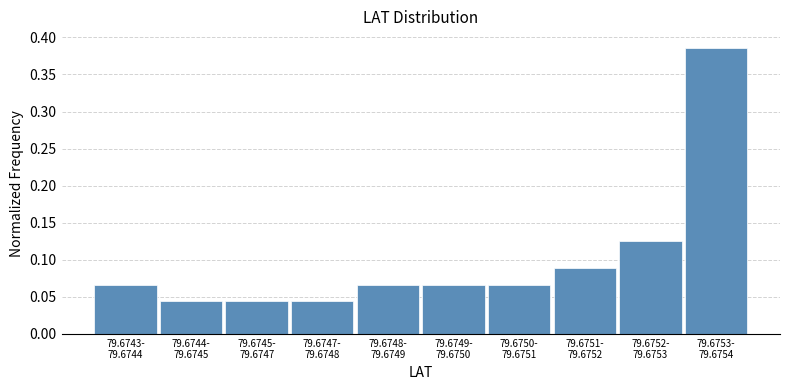

What is the sum of all values?

1.0